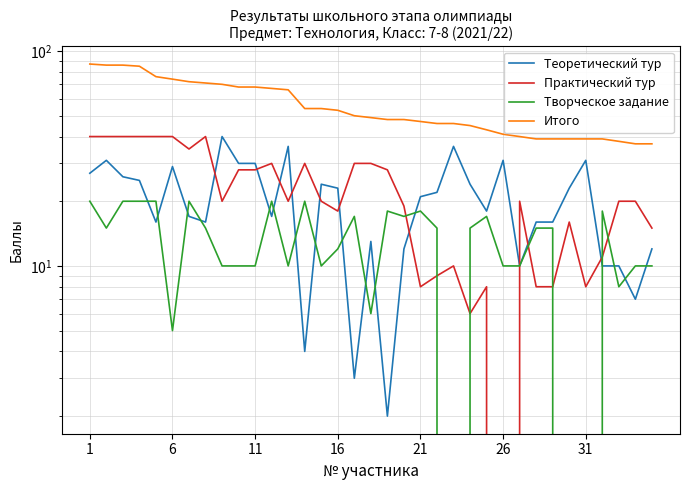

The Творческое задание series shows 8 at 32. True or false?

True